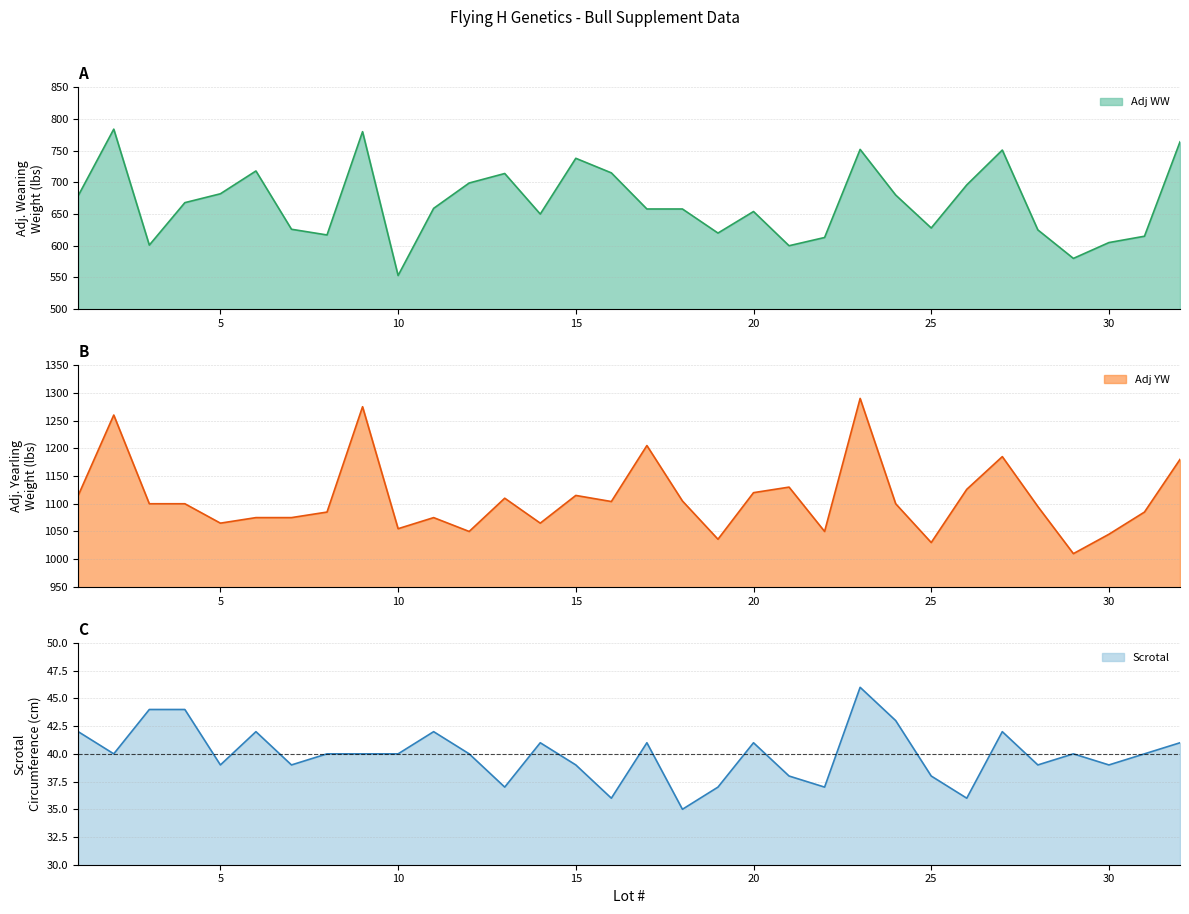

How many lines are shown in the chart?

3